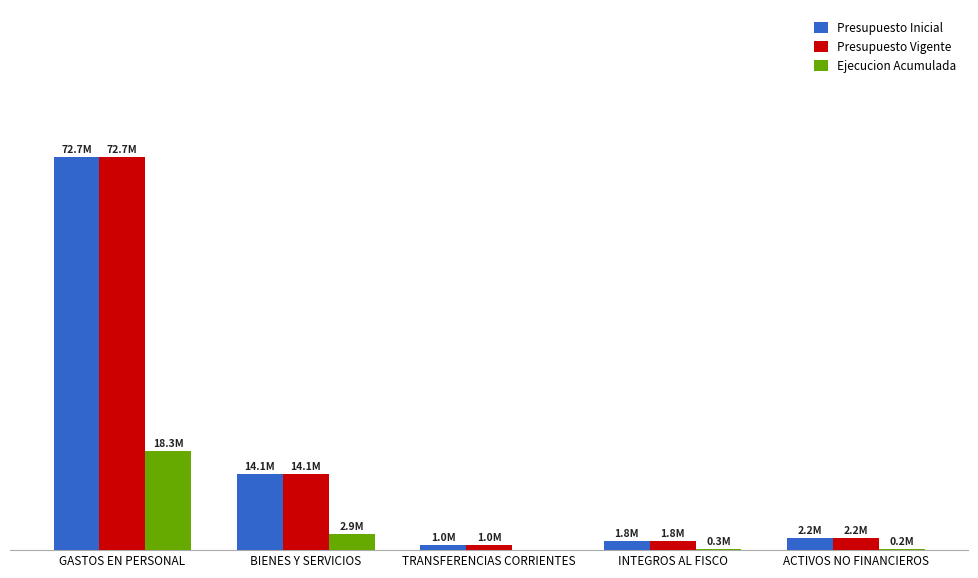

Between TRANSFERENCIAS CORRIENTES and ACTIVOS NO FINANCIEROS, which series saw the biggest shift?

Presupuesto Inicial